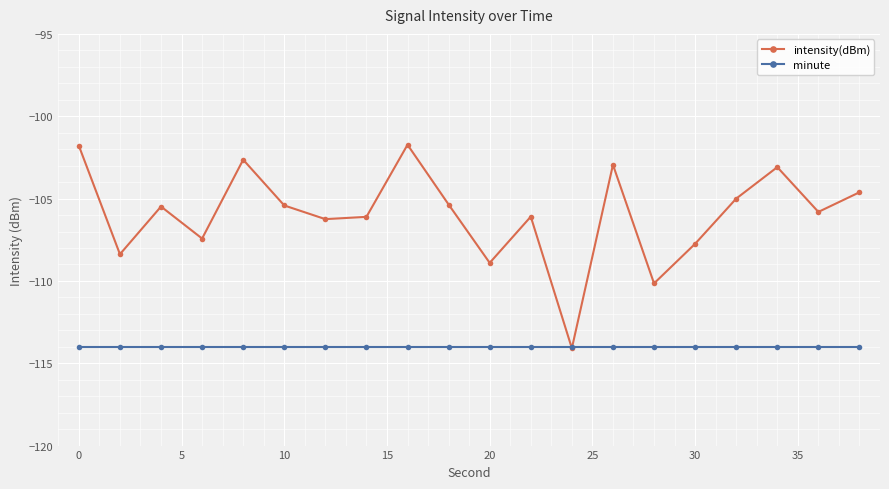

Which series has the largest total across all categories?

intensity(dBm)